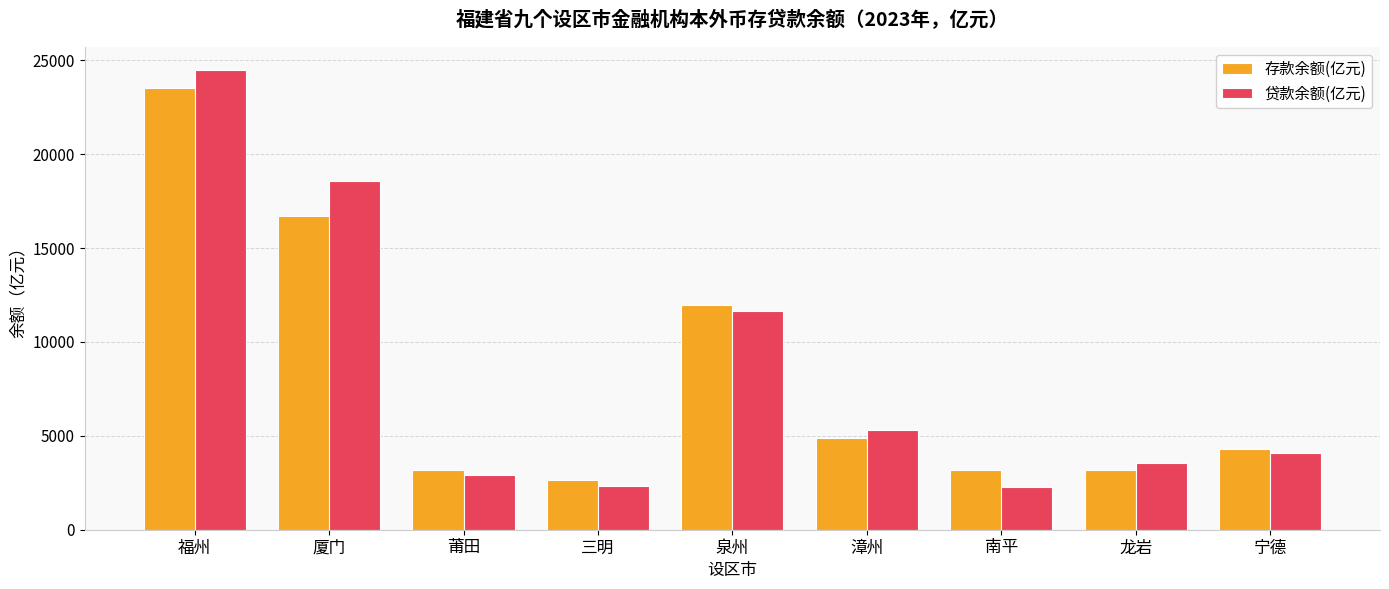

Where is 贷款余额(亿元) nearest to the value 13377?

泉州